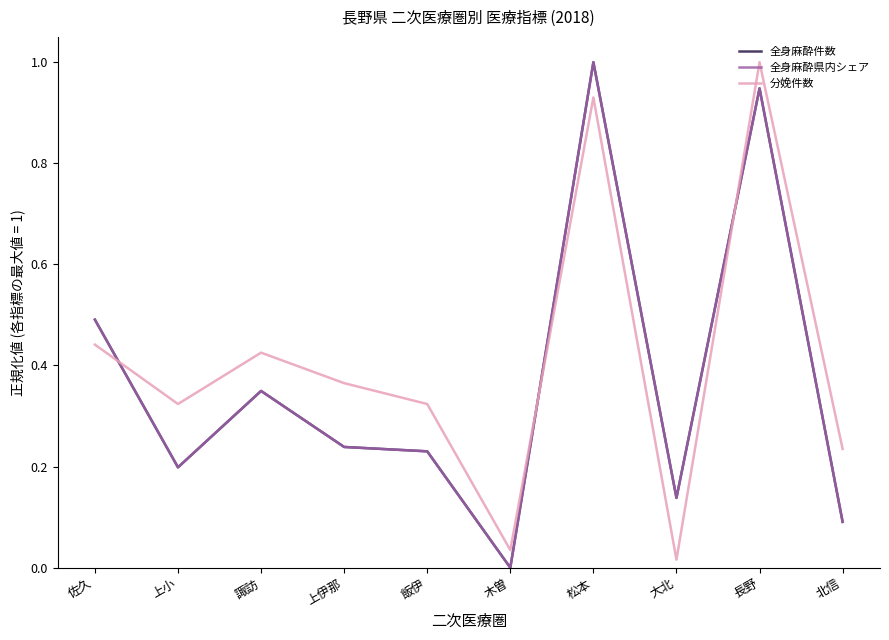

Is this an area chart (filled region under the line)?

No